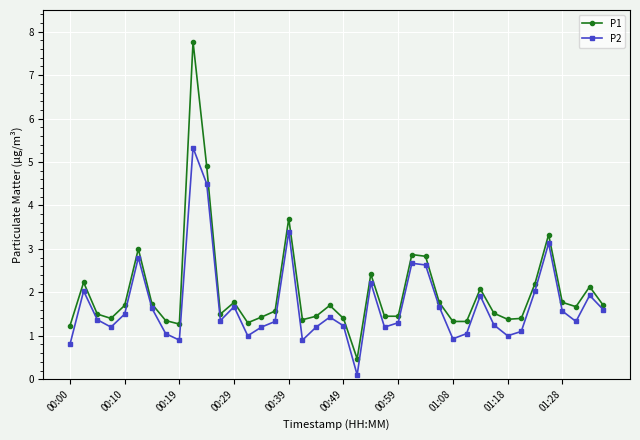

Which series has the largest total across all categories?

P1